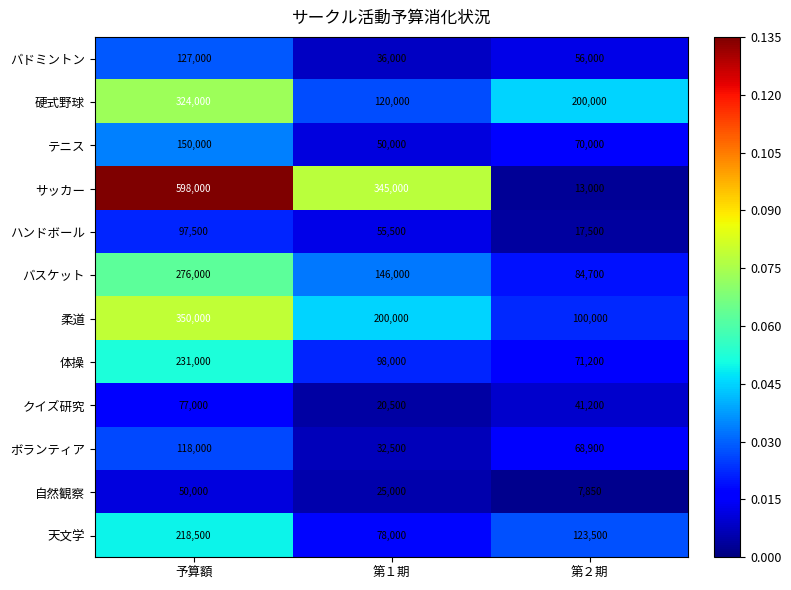

Which series changed the most between 予算額 and 第２期?

サッカー